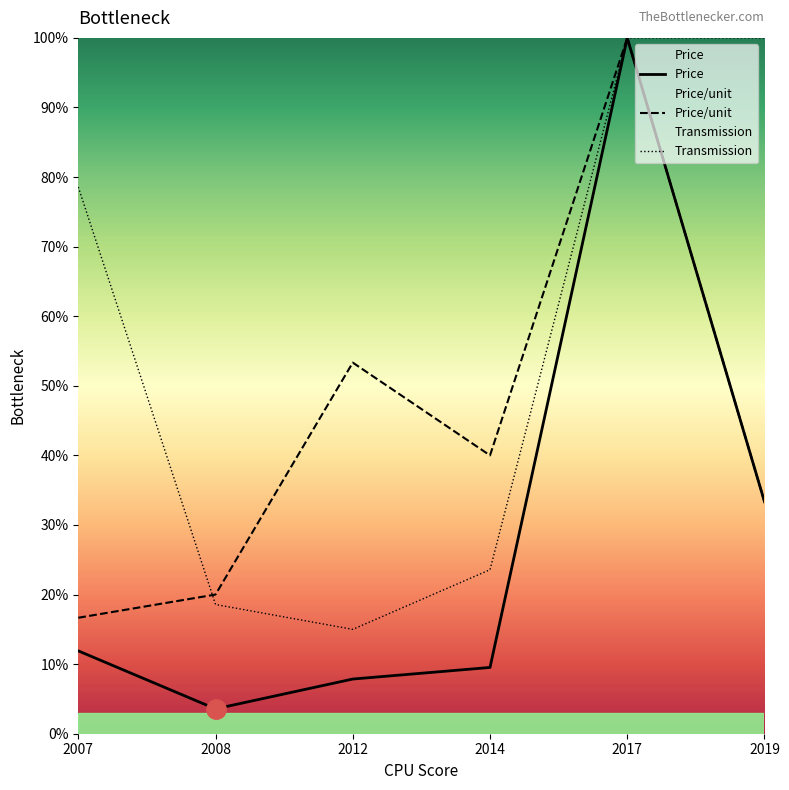

Where is the first local minimum for Price/unit?

2014